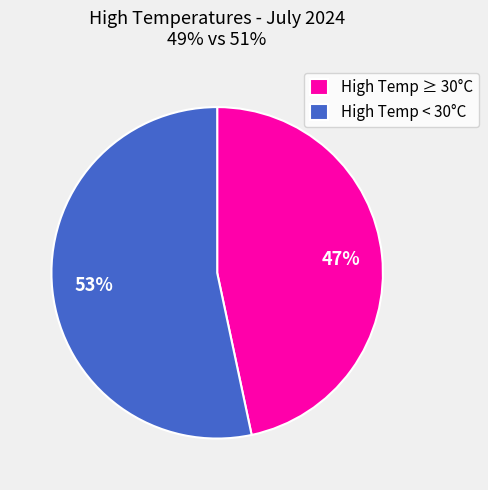

Is it true that High Temp ≥ 30°C is 47% of the pie?

True